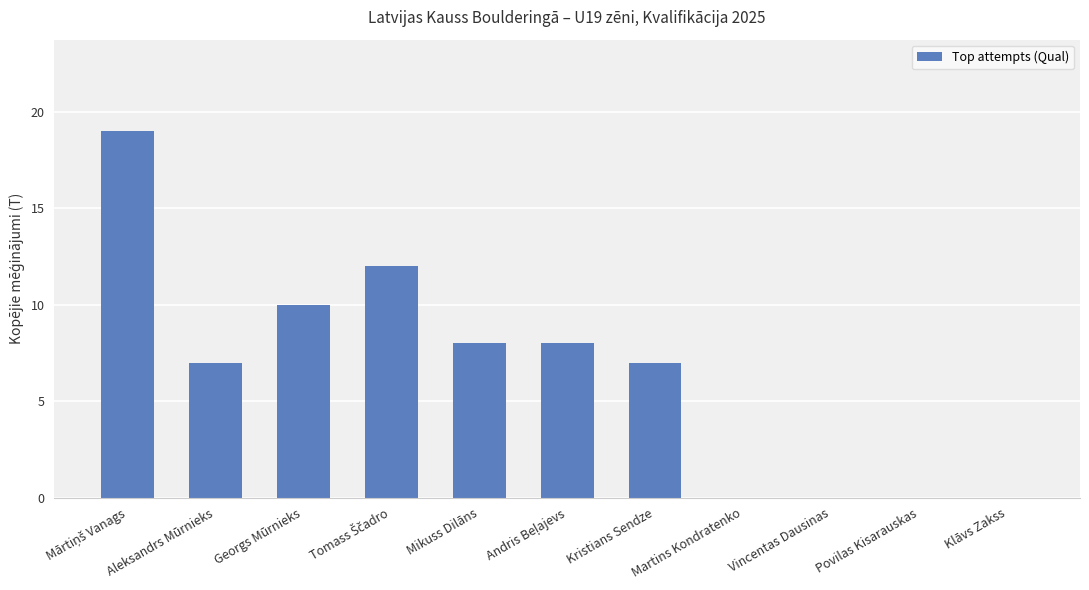

Approximately how many times larger is the value at Kristians Sendze compared to Aleksandrs Mūrnieks?

1.0